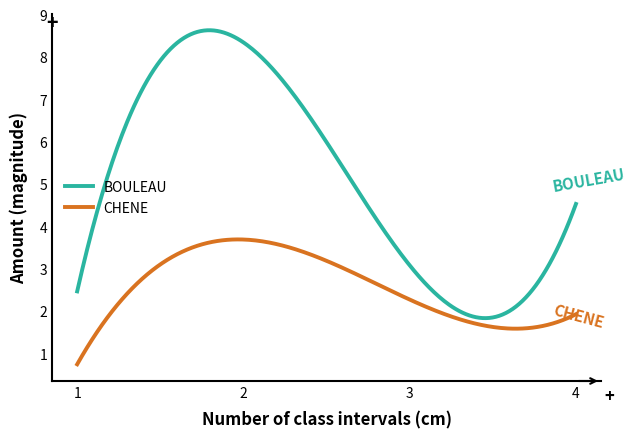

Which series has the largest range (max minus min)?

BOULEAU